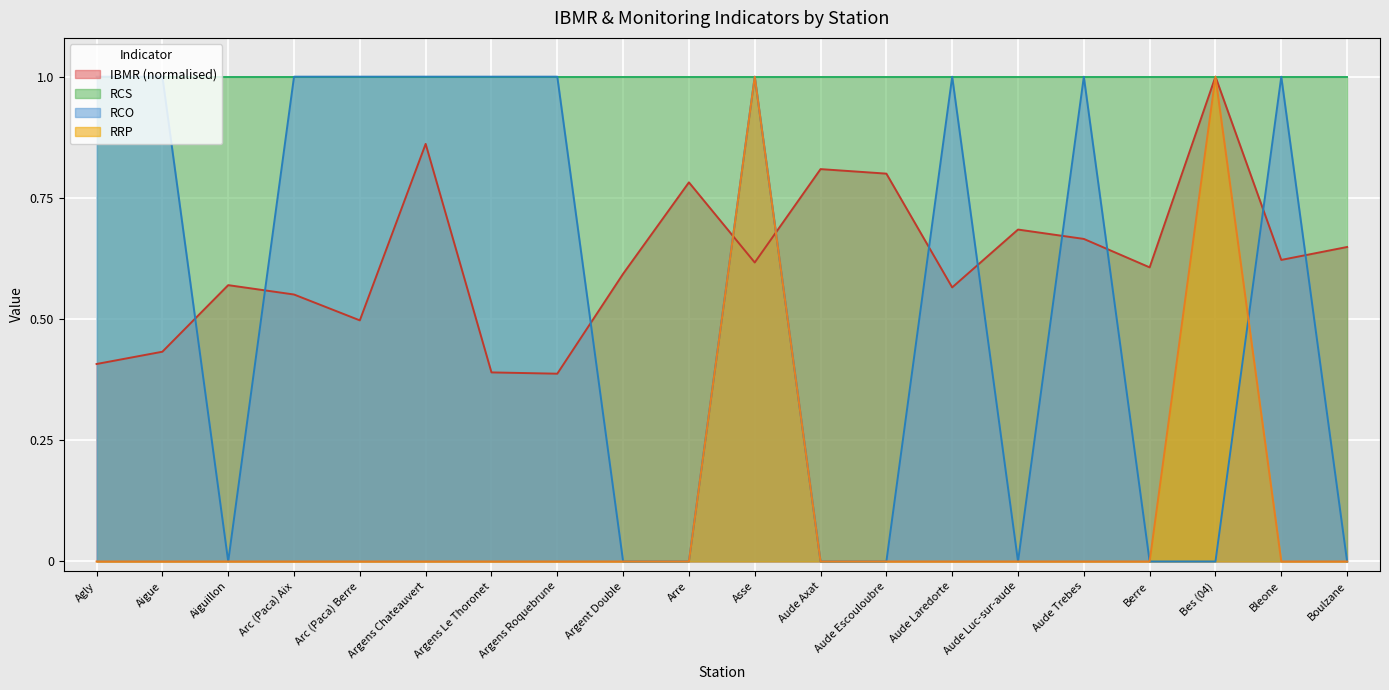

What position from the left is Arc (Paca) Aix?

4